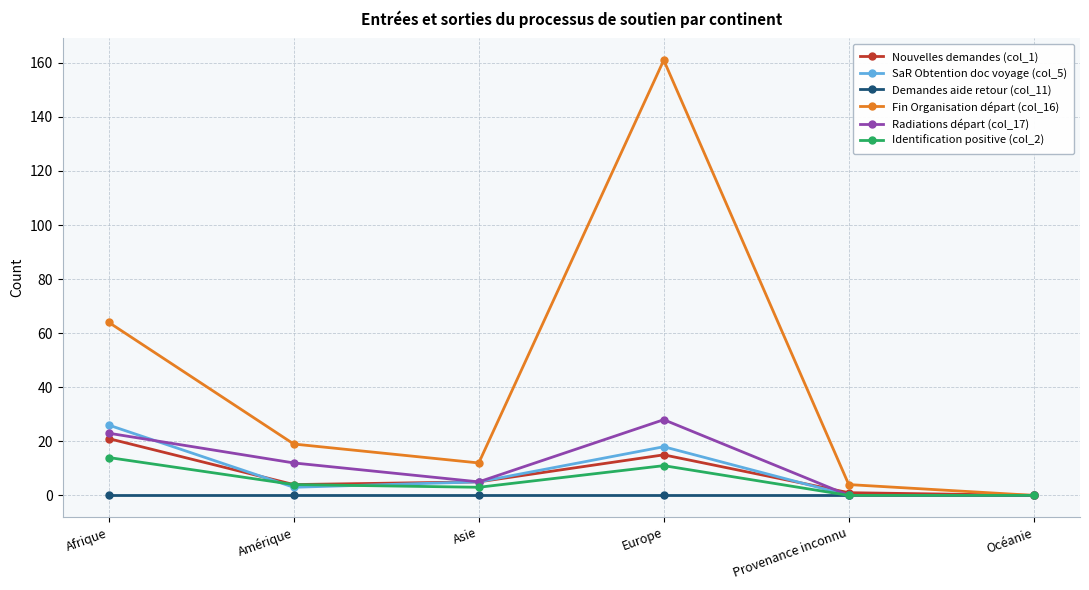

Between Afrique and Océanie, which series saw the biggest shift?

Fin Organisation départ (col_16)